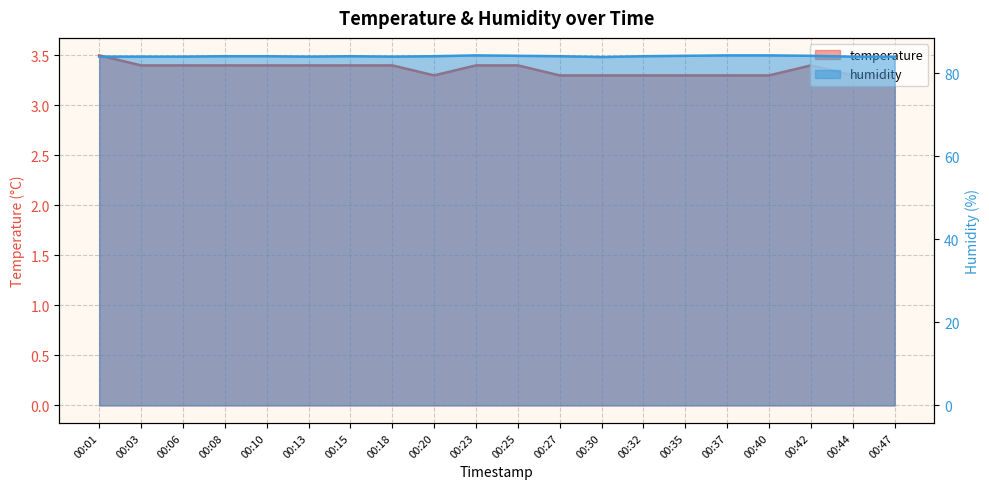

True or false: temperature and humidity intersect in this chart.

False